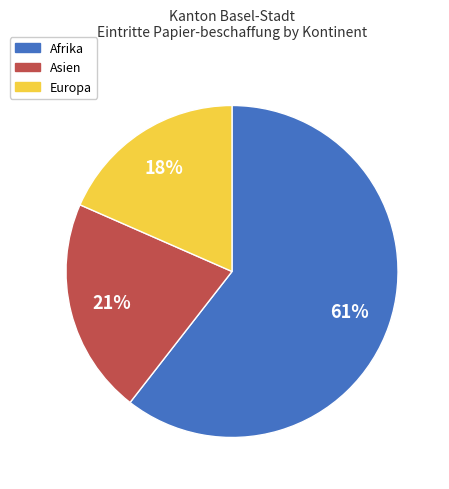

Do Asien and Europa together represent more than half of the pie?

No